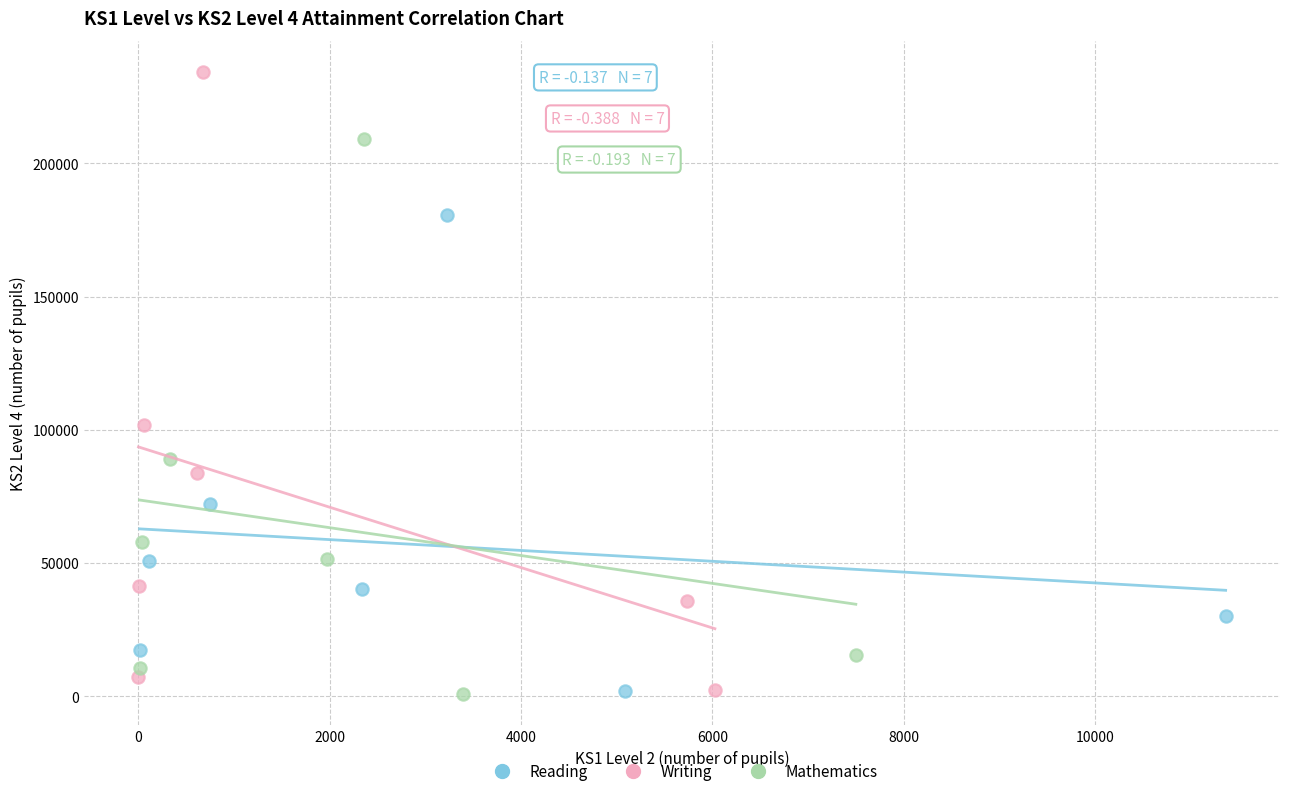

Which series reaches the maximum Y coordinate?

Writing